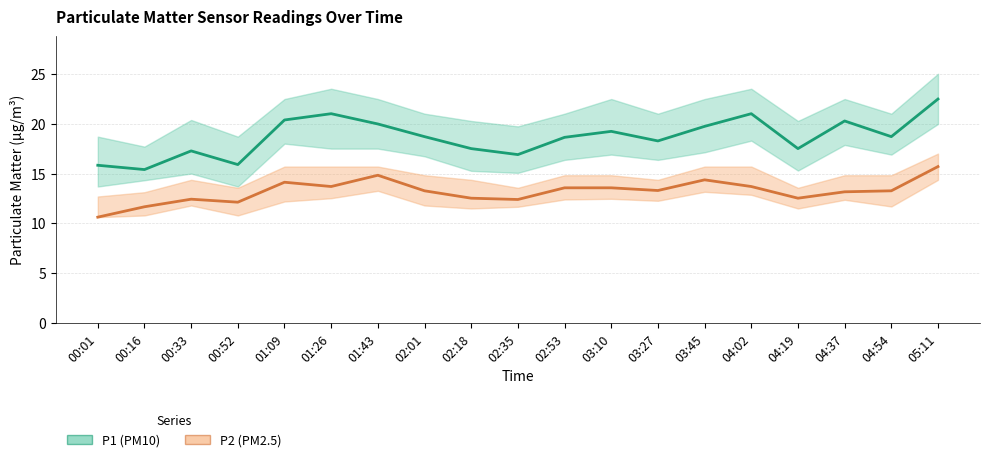

Reading right to left, what are all the values shown in this chart?

P1 (PM10): 22.5	18.7	20.3	17.5	21.0	19.7	18.3	19.2	18.6	16.9	17.5	18.7	20.0	21.0	20.4	15.9	17.3	15.4	15.8
P2 (PM2.5): 15.7	13.3	13.2	12.5	13.7	14.4	13.3	13.6	13.6	12.4	12.5	13.3	14.8	13.7	14.1	12.1	12.4	11.7	10.6